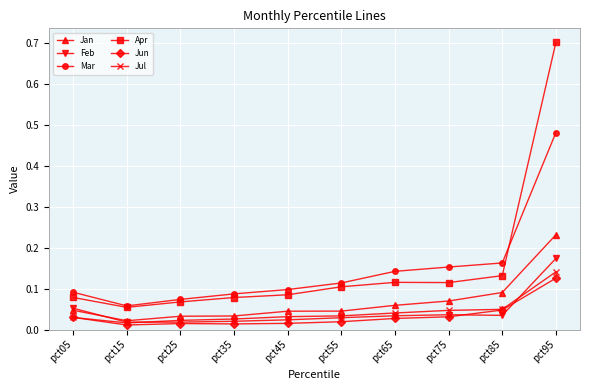

At how many categories does at least one series exceed 0?

10